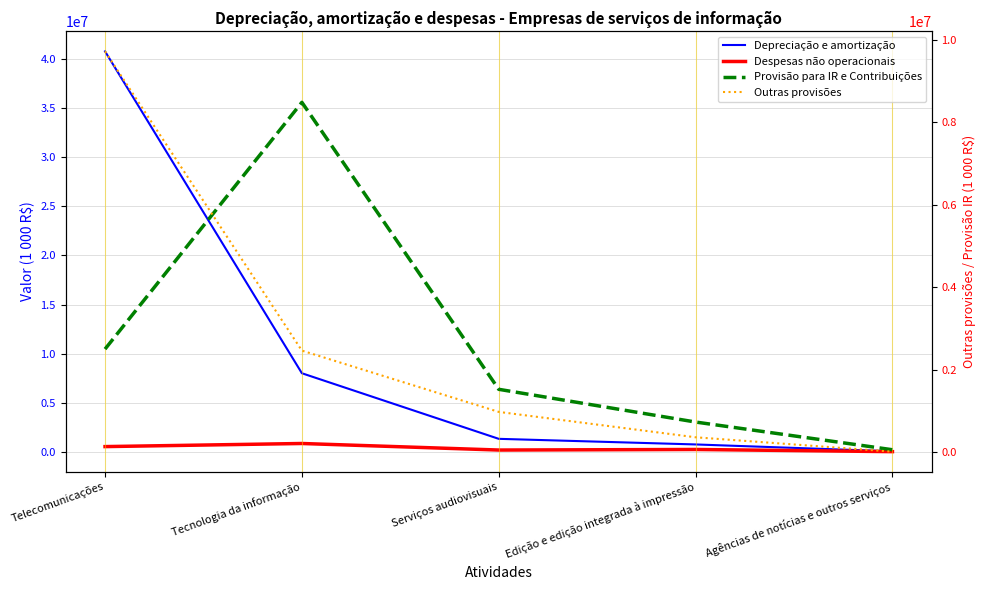

What is the total value across all series at Serviços audiovisuais?

3963808